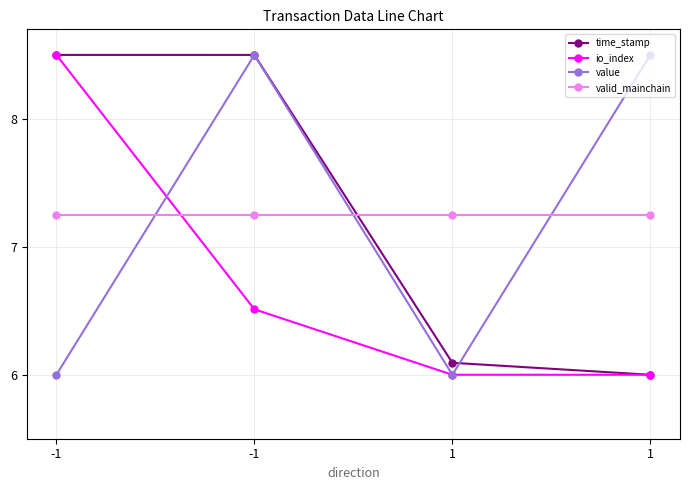

What is the difference between the maximum and minimum values in the value series?

2.5